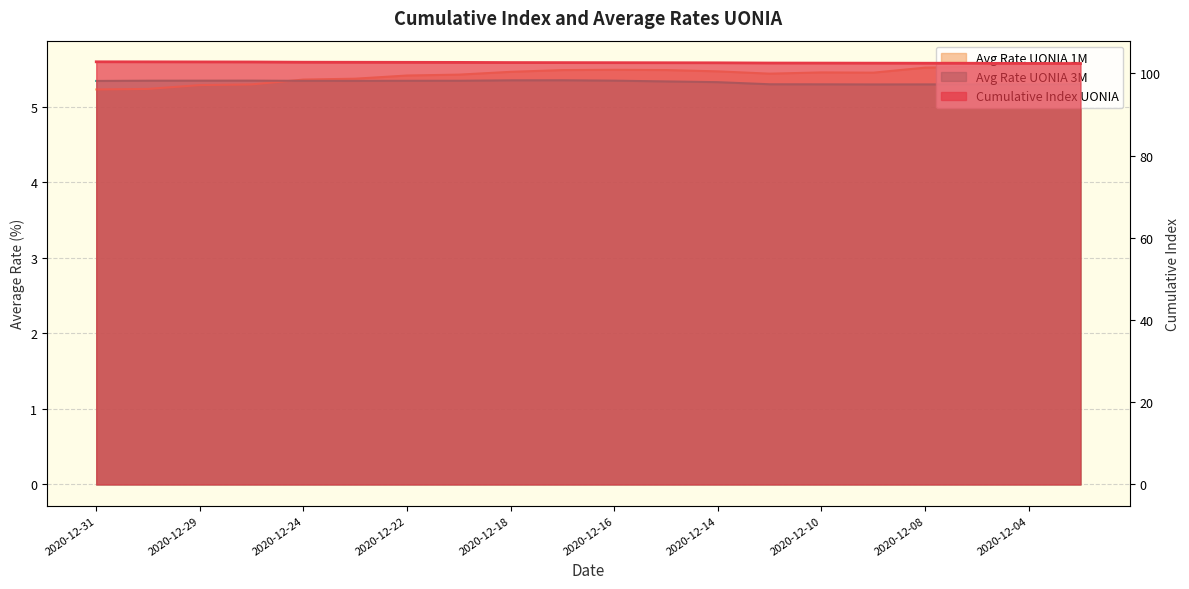

In Avg Rate UONIA 1M, how many points are higher than both neighbors (excluding endpoints)?

2